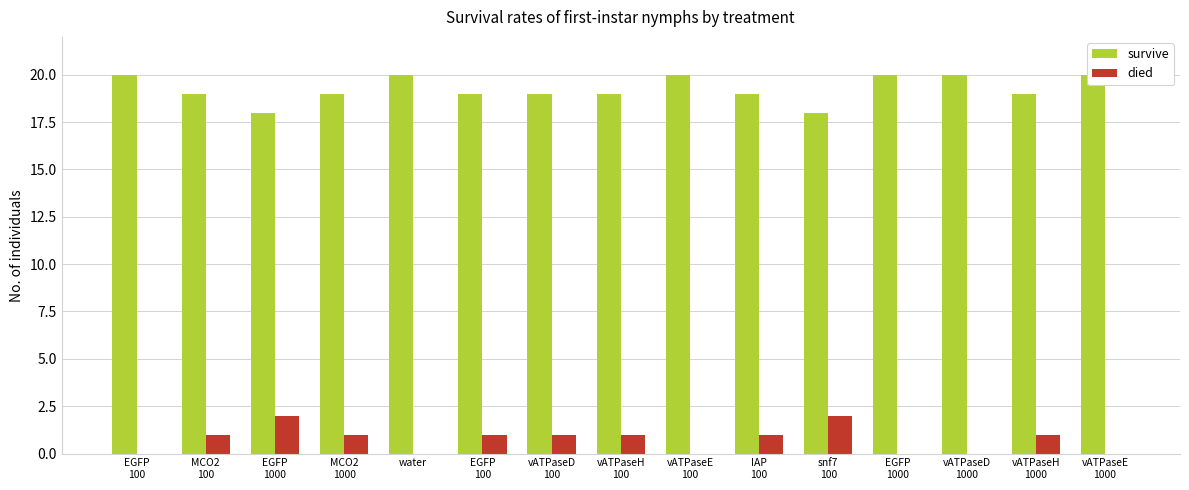

What is the maximum value shown in the chart?

20